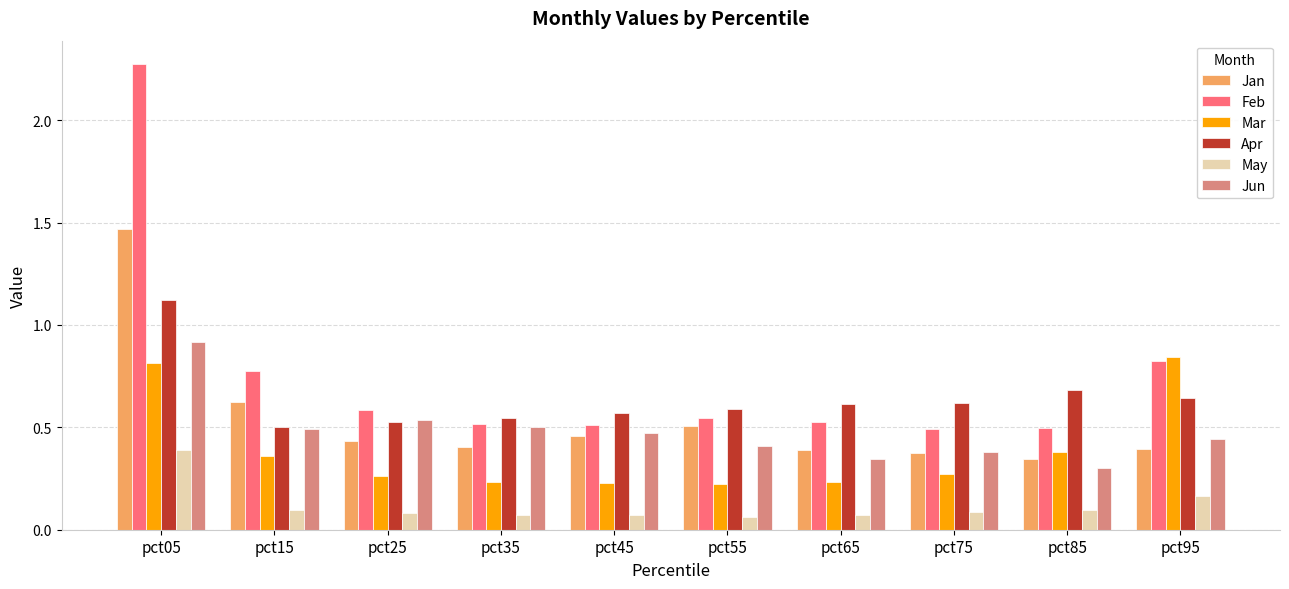

Rank the series at pct05 from lowest to highest value.

May, Mar, Jun, Apr, Jan, Feb